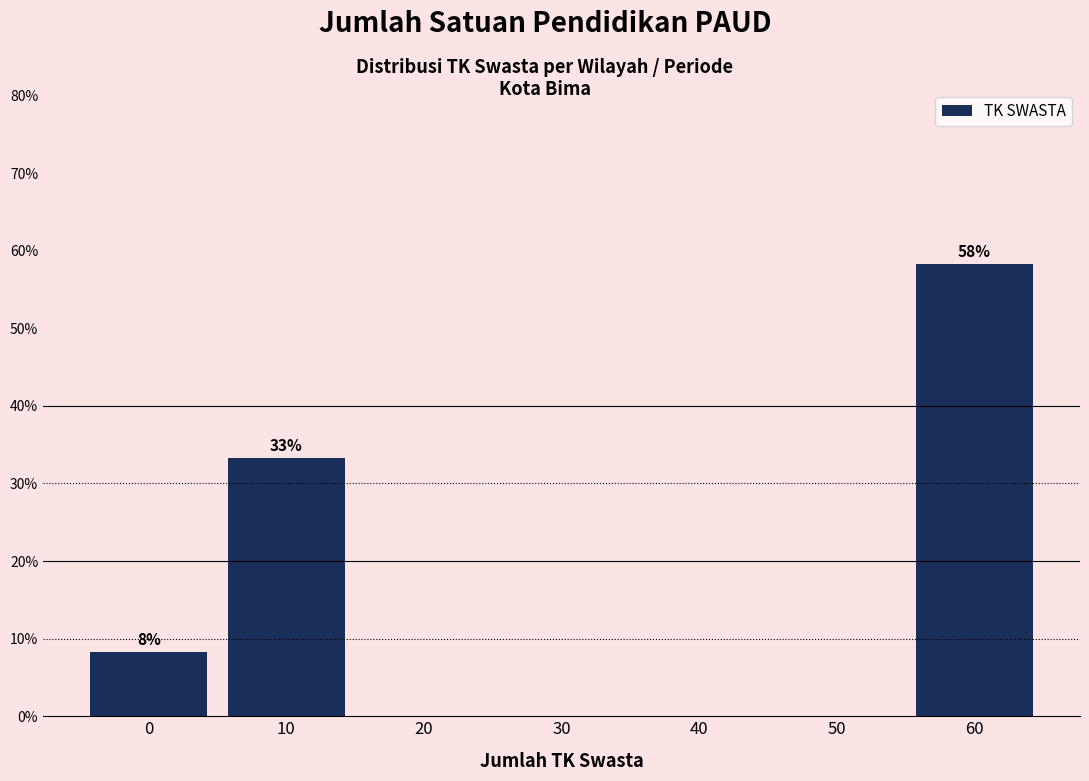

Reading right to left, transcribe all the data shown in this chart.

60=58.3	50=0.0	40=0.0	30=0.0	20=0.0	10=33.3	0=8.3